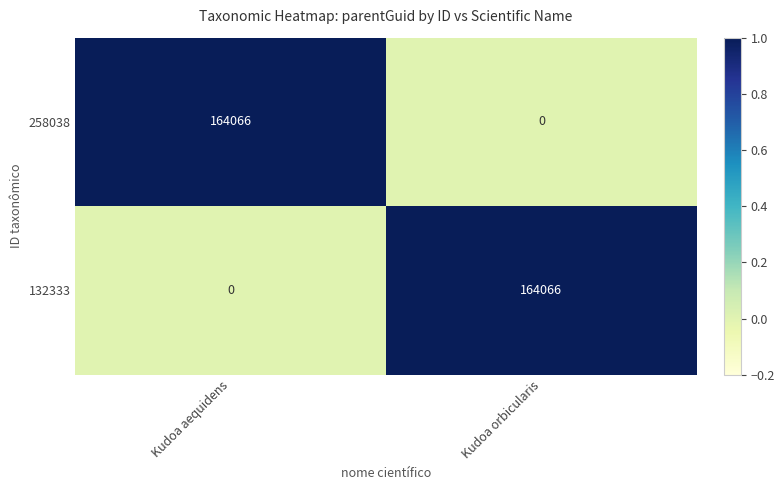

What is the highest value of the 132333 series?

164066